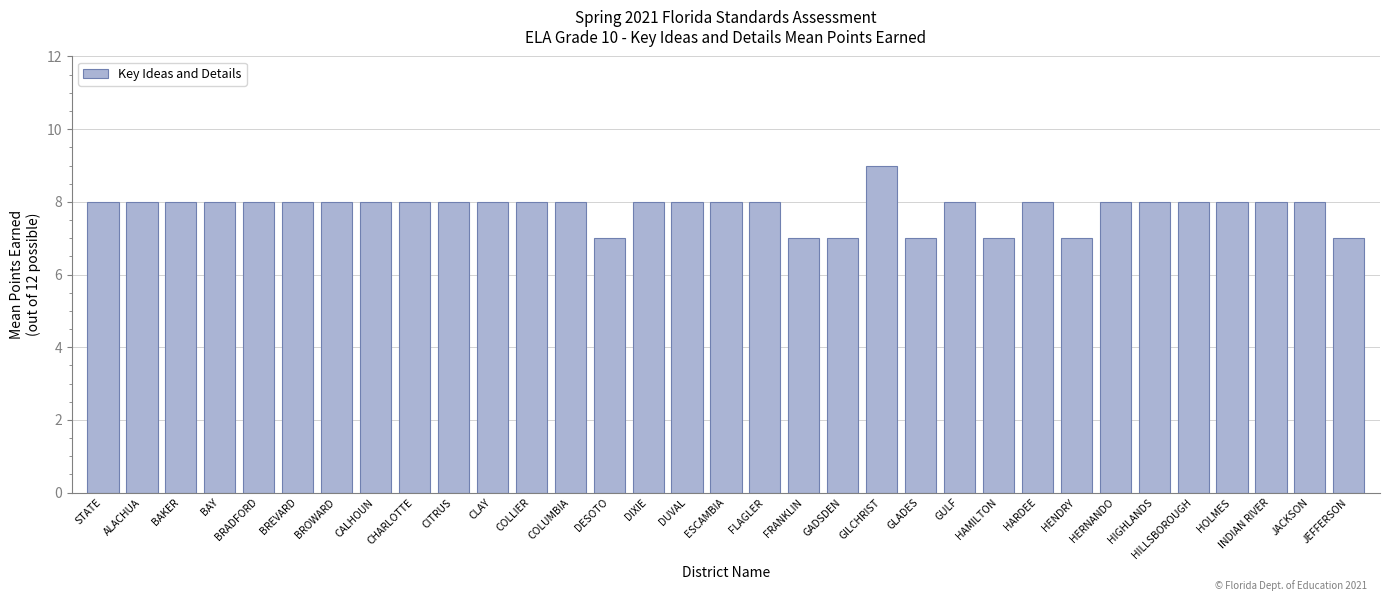

Does the chart contain any negative values?

No